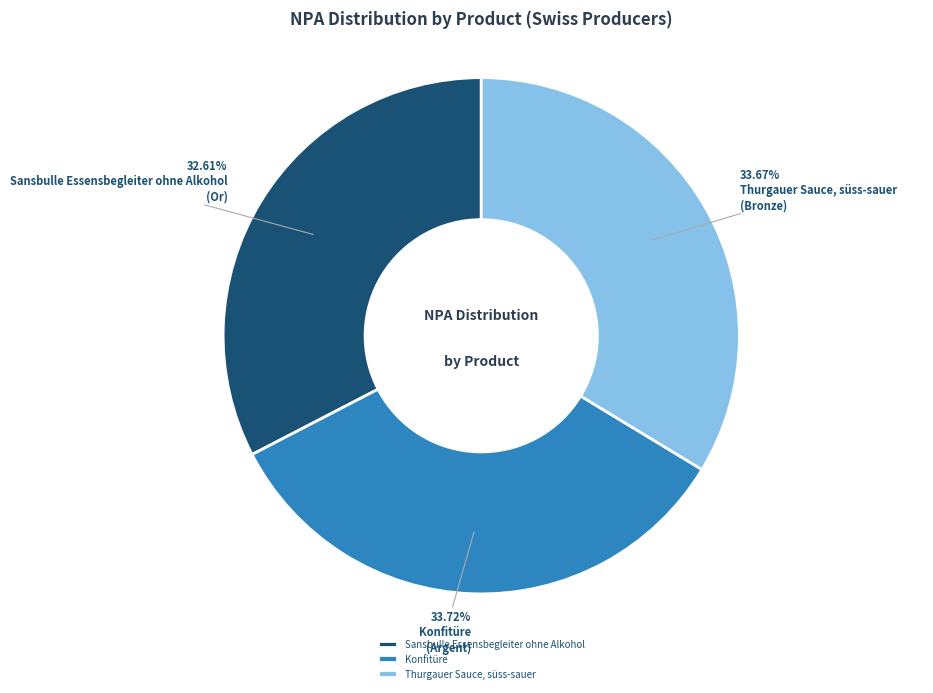

Approximately how many times larger is the value at Sansbulle Essensbegleiter ohne Alkohol compared to Thurgauer Sauce, süss-sauer?

1.0